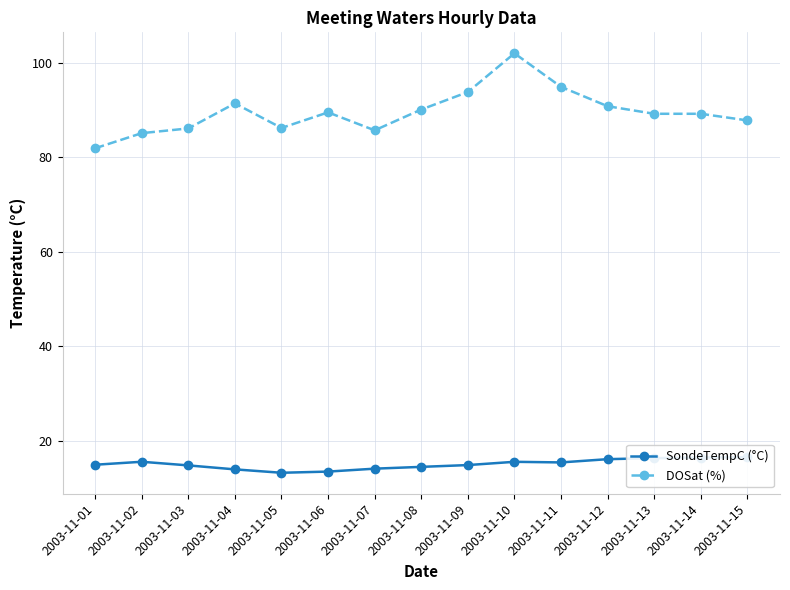

The SondeTempC (°C) series shows 6.8 at 2003-11-14. True or false?

False